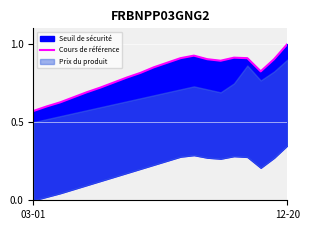

Is it true that the value at 17 is 0.8?

True